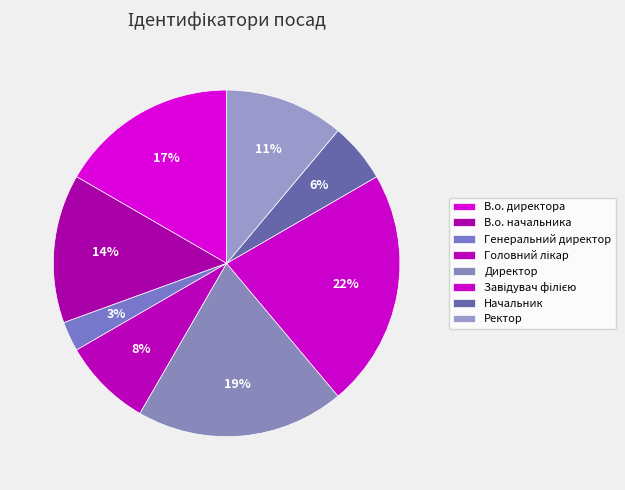

Which has a higher value, Начальник or Завідувач філією?

Завідувач філією